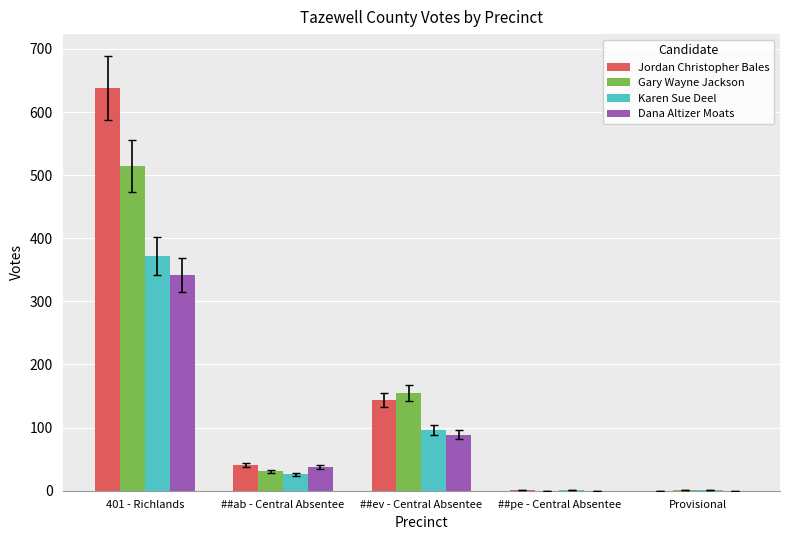

How many Dana Altizer Moats values are between 0 and 89?

4